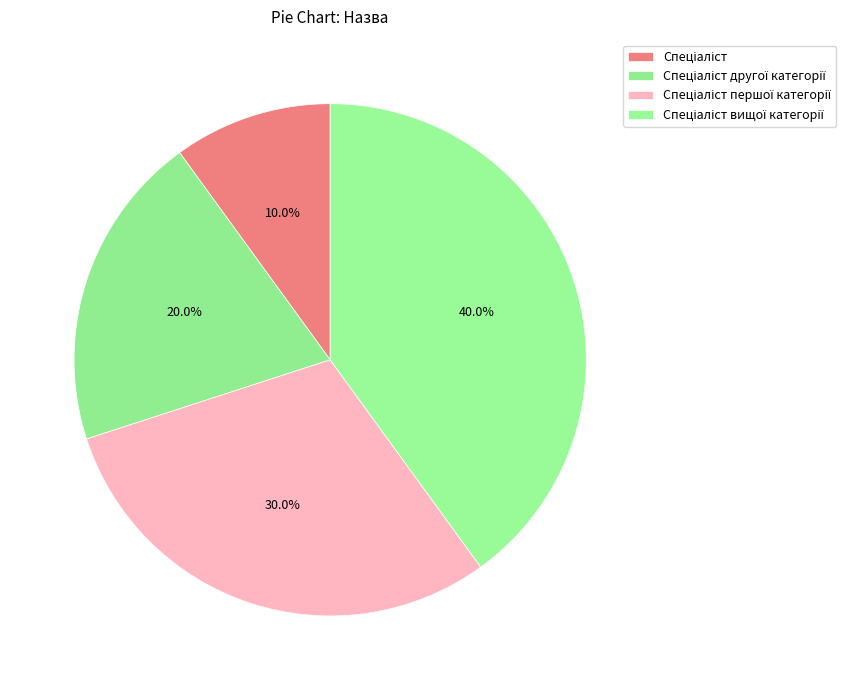

How many slices are in this pie chart?

4